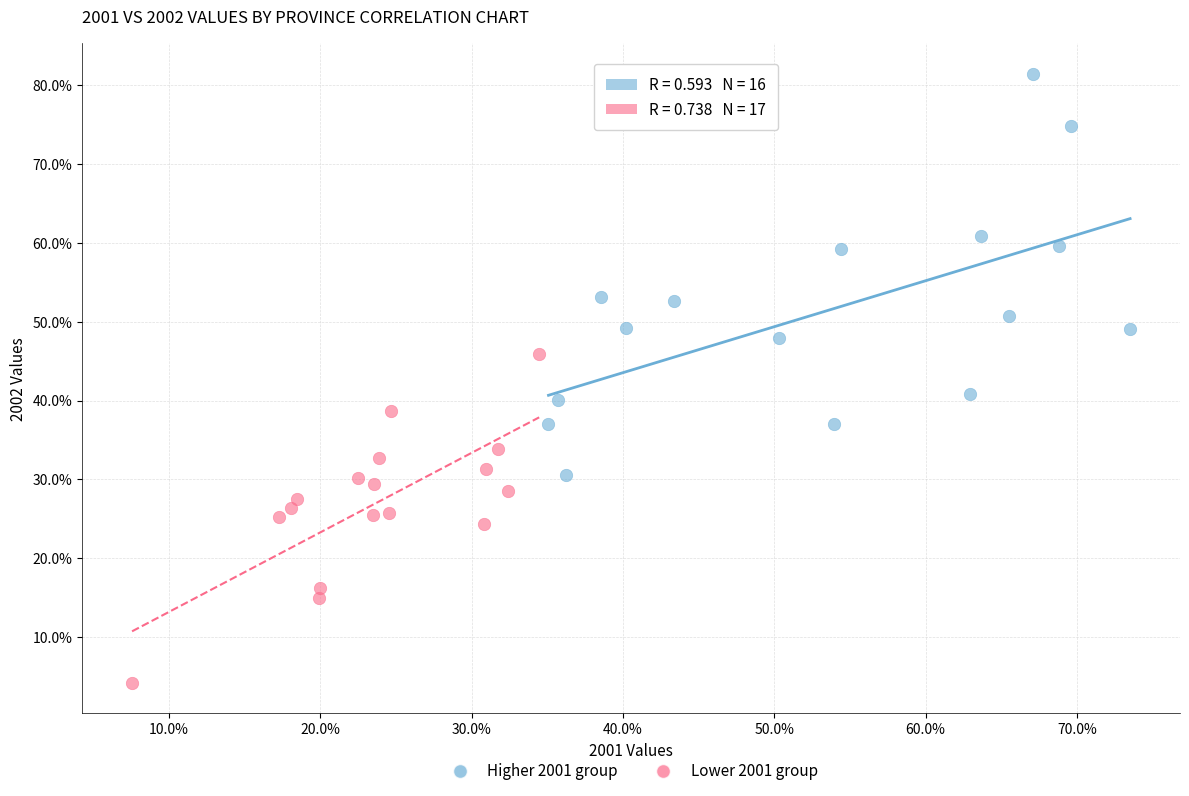

Which series contains the highest Y value?

Higher 2001 group